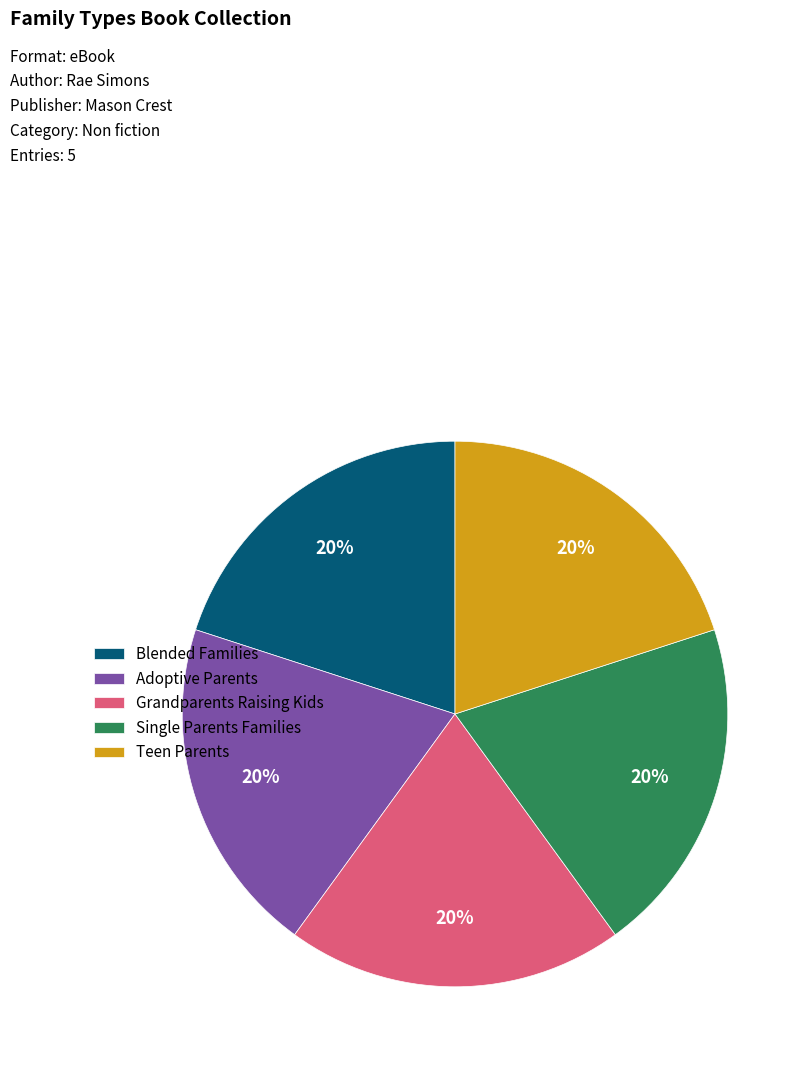

True or false: Grandparents Raising Kids accounts for 27% of the total.

False